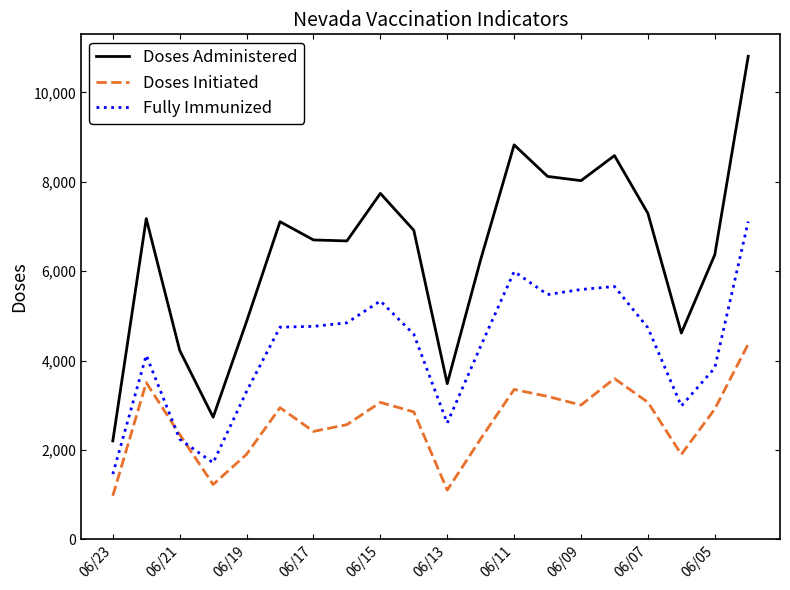

What is the difference between the maximum and minimum values in the Doses Initiated series?

3393